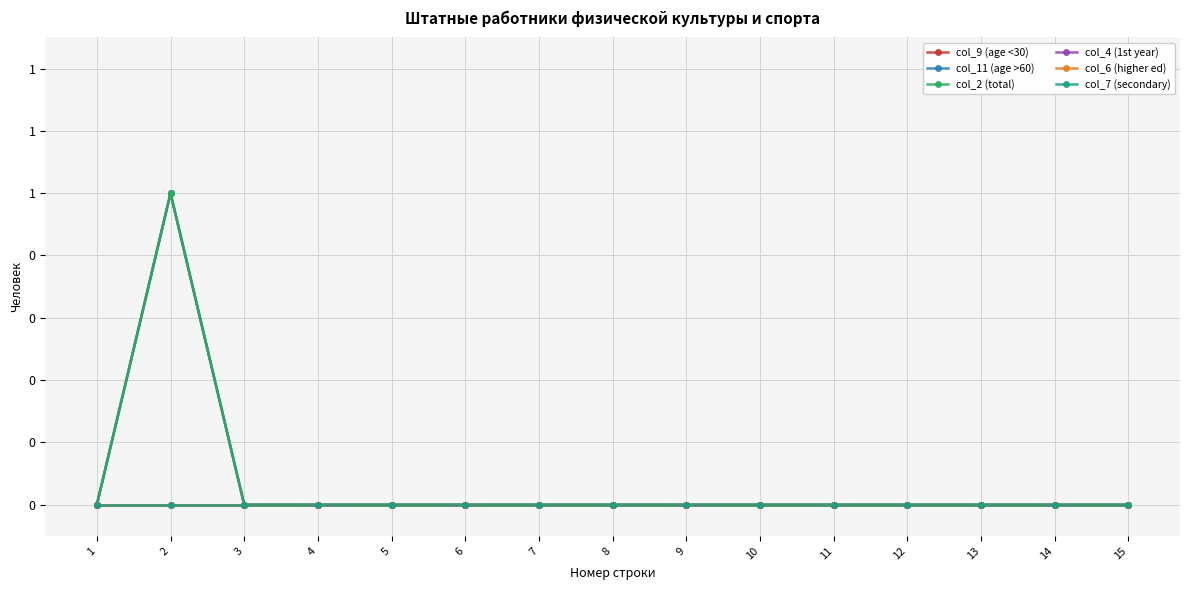

Does the chart have visible grid lines?

Yes